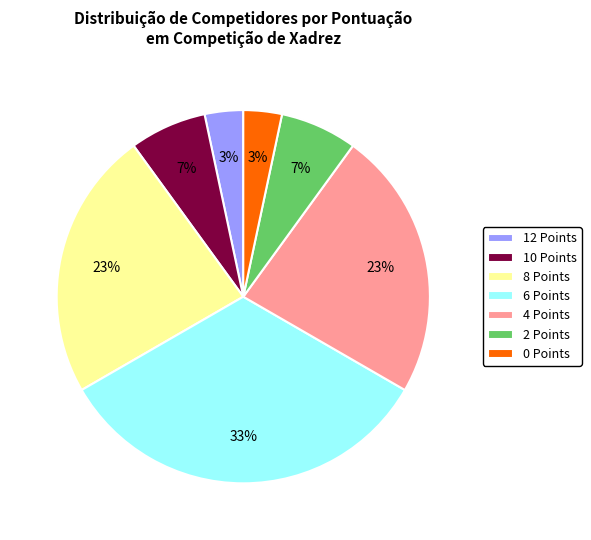

Combined, do 0 Points and 8 Points account for over 50%?

No